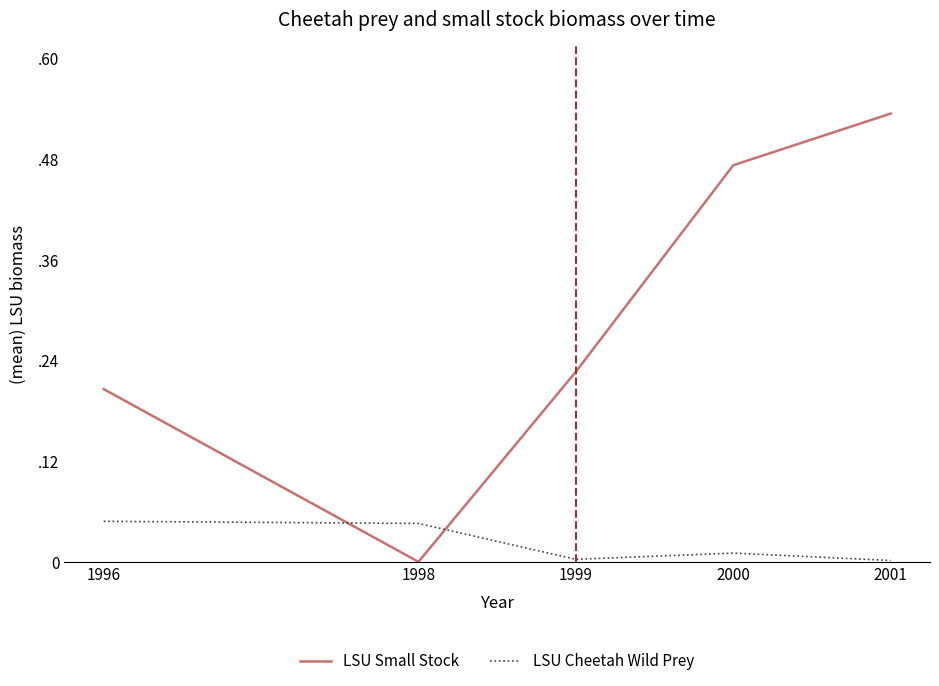

Is this an area chart (filled region under the line)?

No